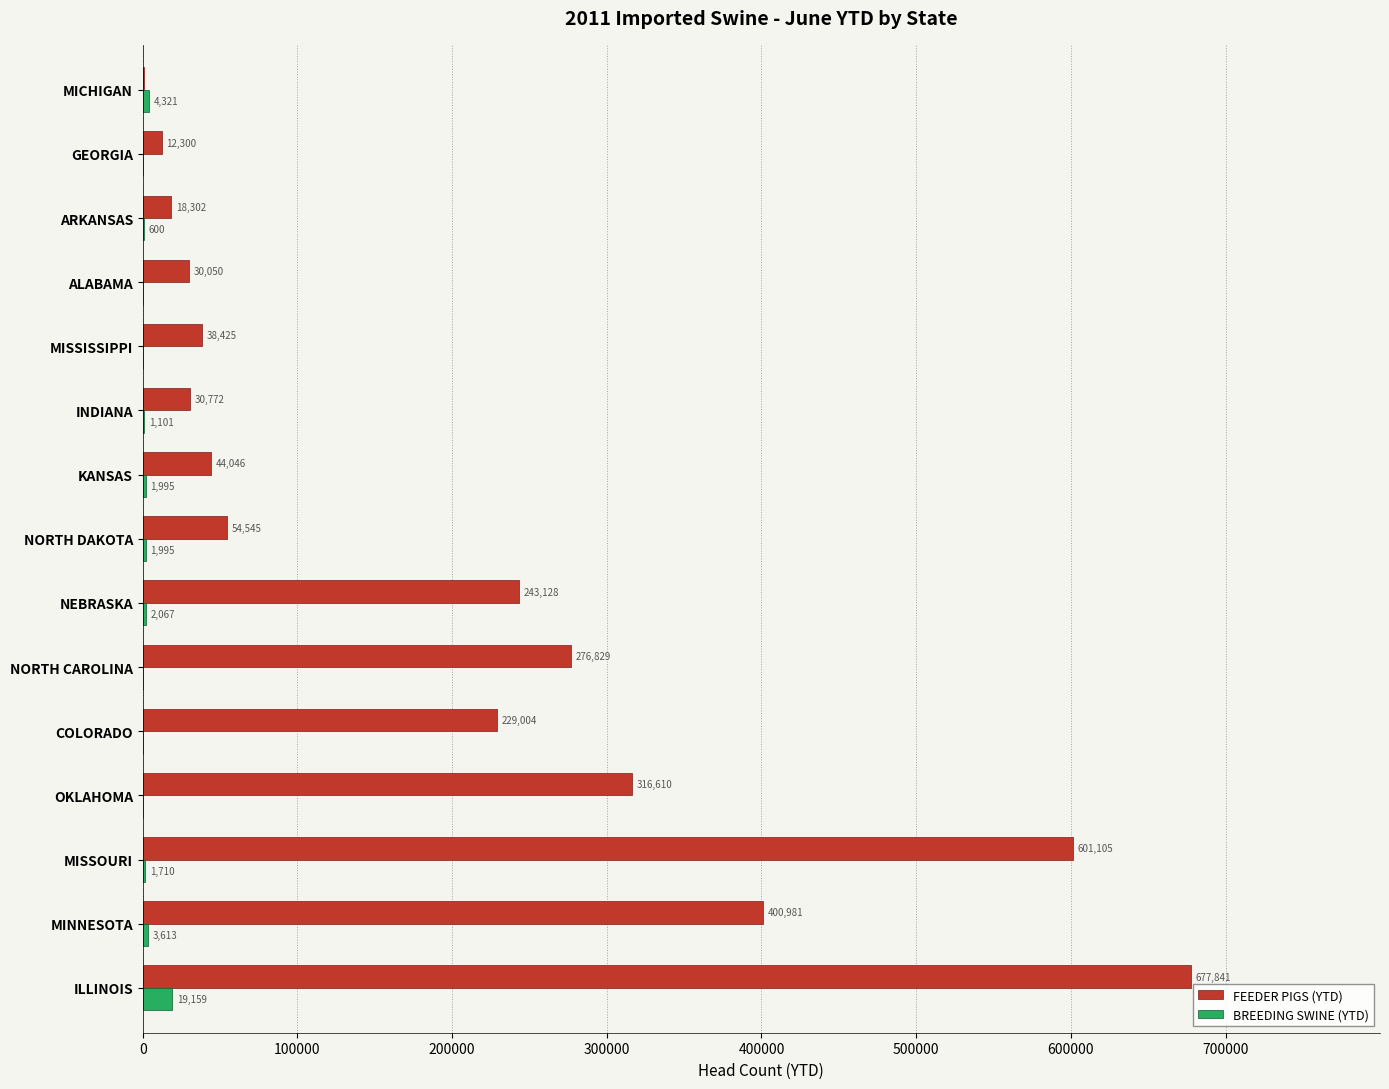

The BREEDING SWINE (YTD) series shows 1995 at NORTH DAKOTA. True or false?

True